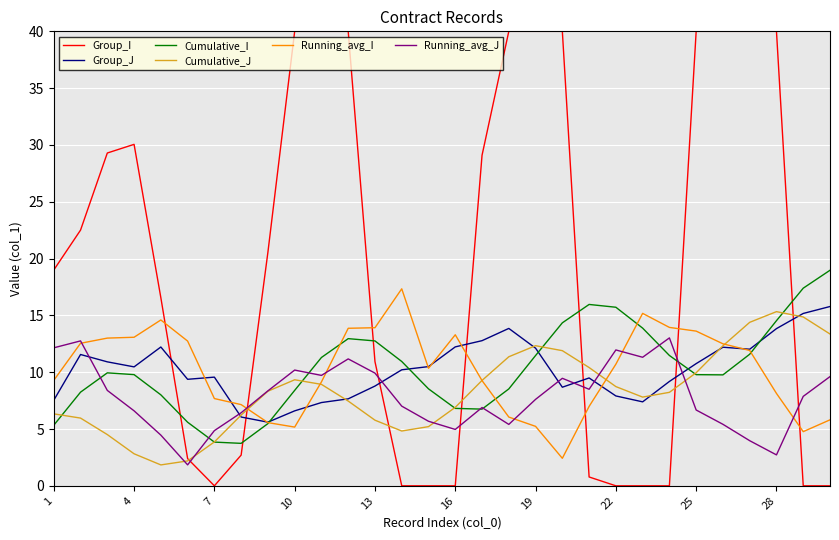

Rank the series by their maximum value, from highest to lowest.

Group_I, Cumulative_I, Running_avg_I, Group_J, Cumulative_J, Running_avg_J